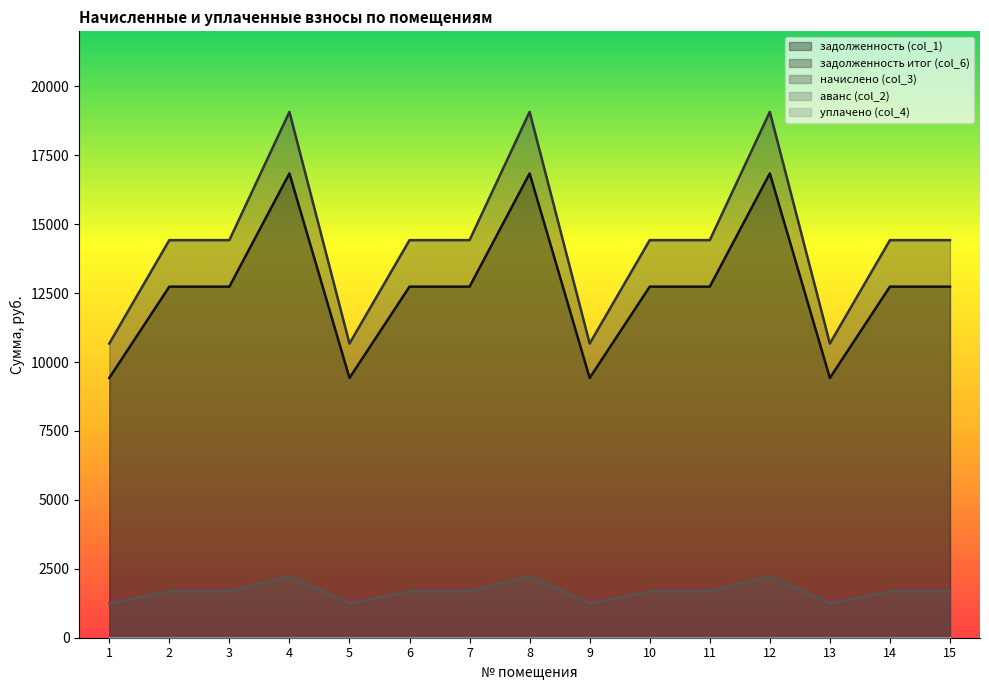

Reading left to right, list all the values displayed in this chart.

задолженность (col_1): 9424.6	12737.3	12737.3	16846.1	9424.6	12737.3	12737.3	16846.1	9424.6	12737.3	12737.3	16846.1	9424.6	12737.3	12737.3
задолженность итог (col_6): 10673.1	14424.7	14424.7	19077.8	10673.1	14424.7	14424.7	19077.8	10673.1	14424.7	14424.7	19077.8	10673.1	14424.7	14424.7
начислено (col_3): 1248.5	1687.4	1687.4	2231.7	1248.5	1687.4	1687.4	2231.7	1248.5	1687.4	1687.4	2231.7	1248.5	1687.4	1687.4